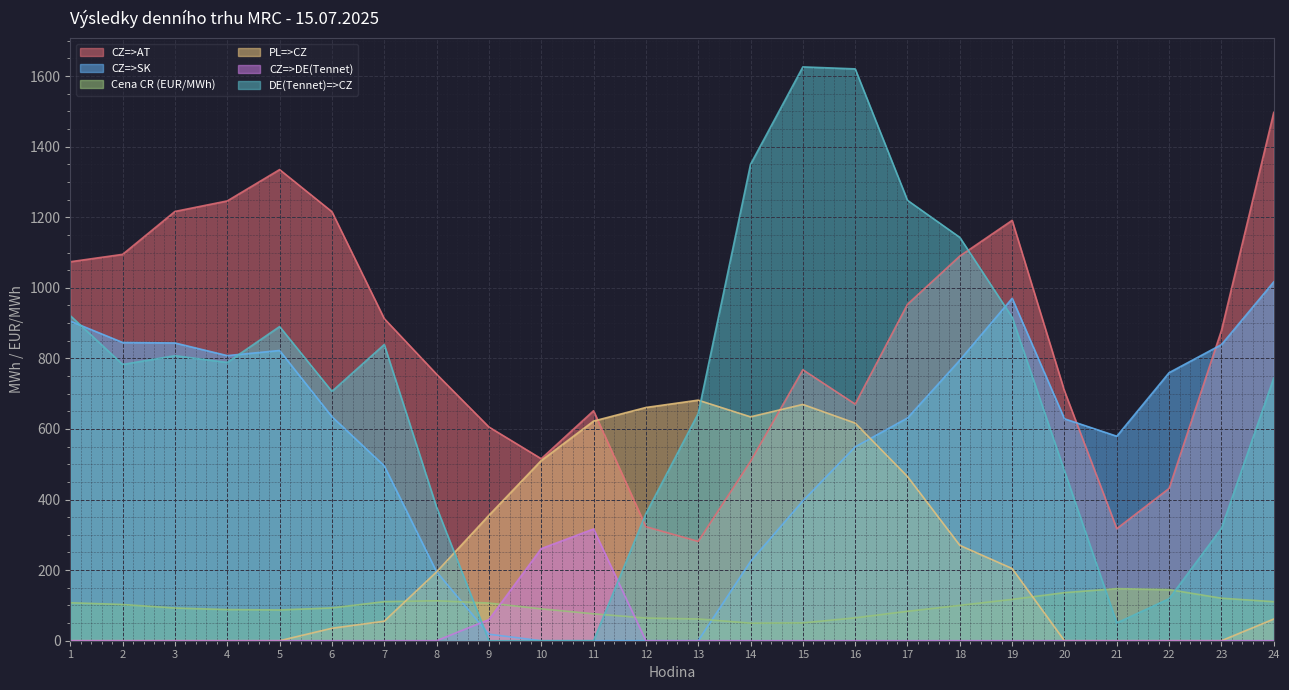

At which label does CZ=>SK reach its peak?

24